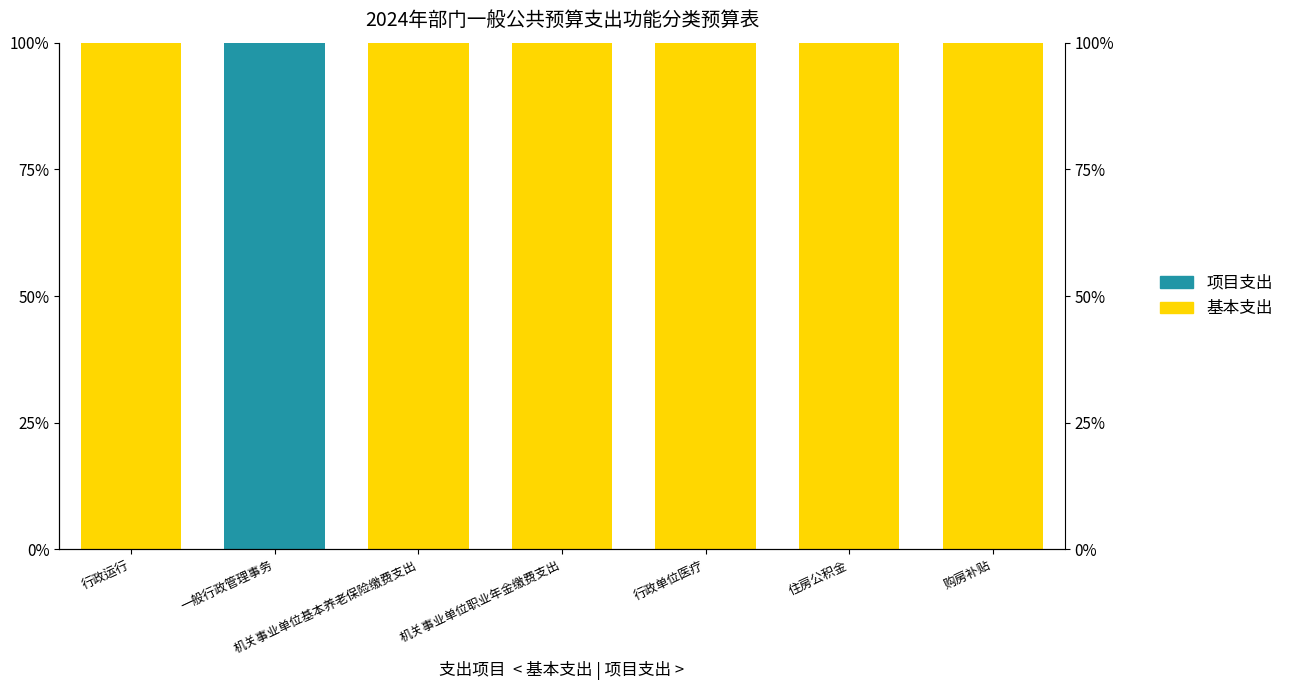

What is the difference between the maximum and minimum values in the 基本支出 series?

100